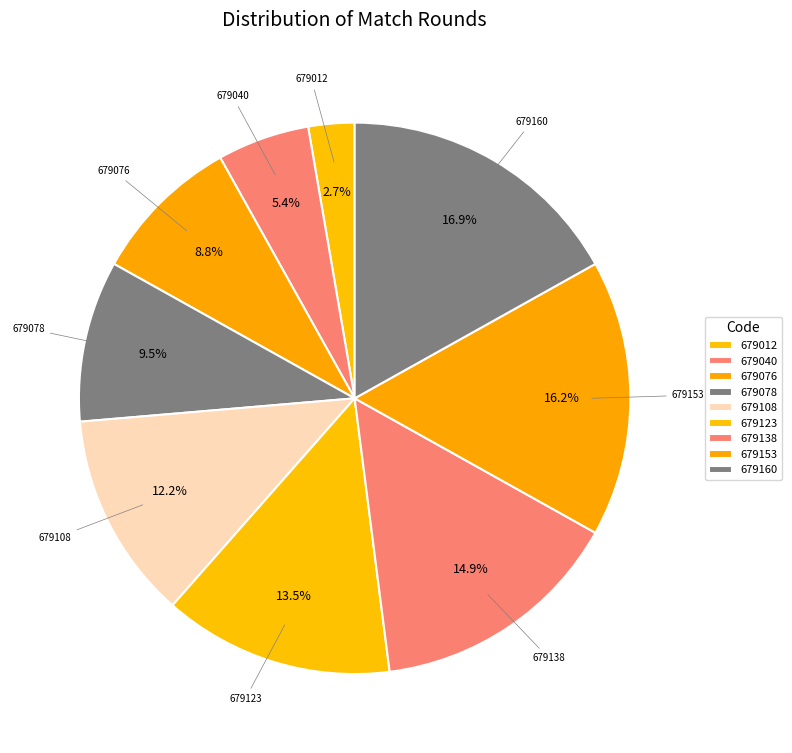

How many segments does this pie chart have?

9